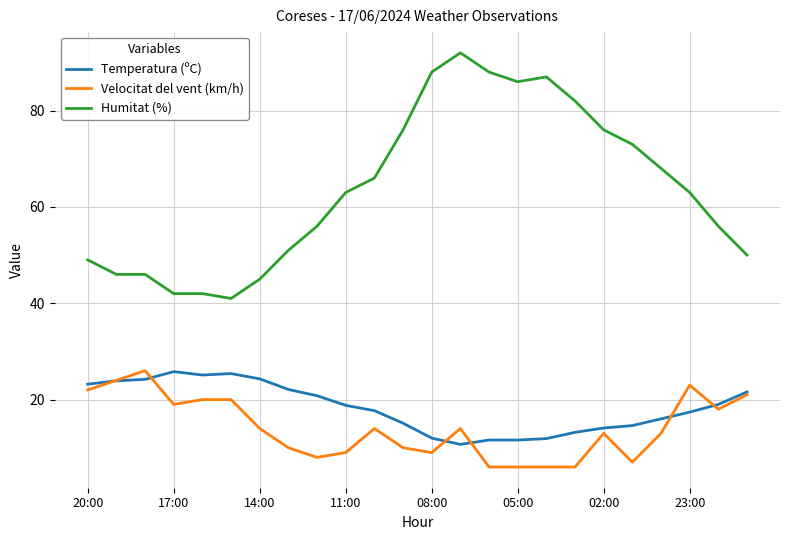

What is the maximum value for Humitat (%)?

92.0